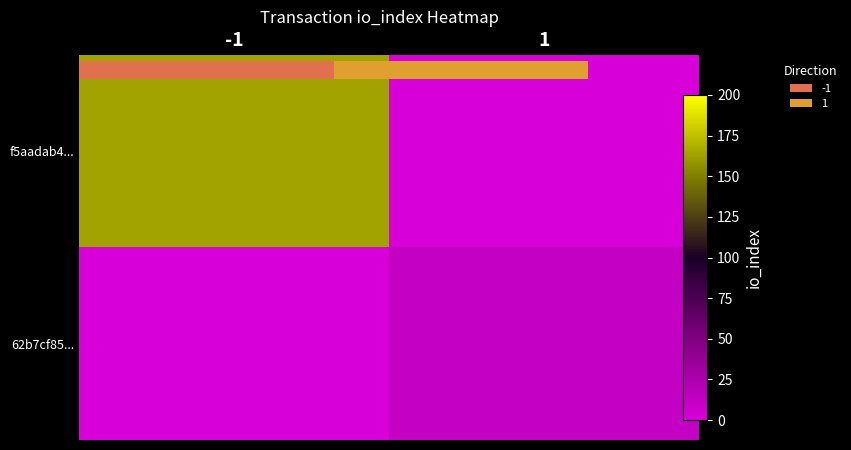

The value of 62b7cf85... at 1 is 7. True or false?

False